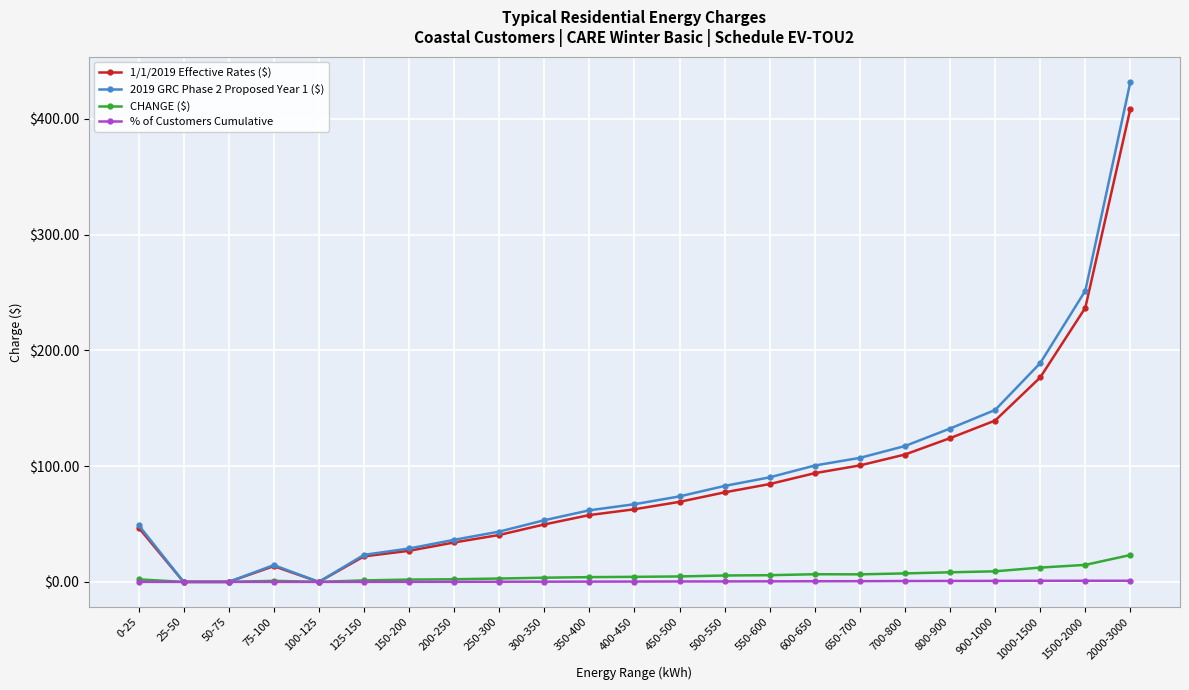

Count the number of categories in the chart.

23